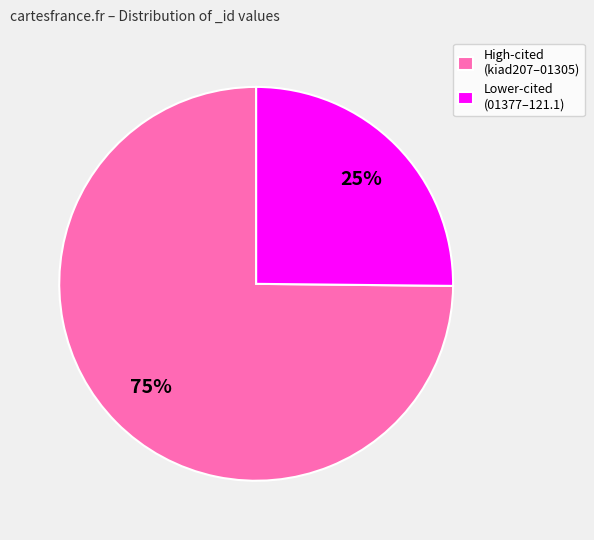

Which slice is the largest?

High-cited (kiad207–01305)